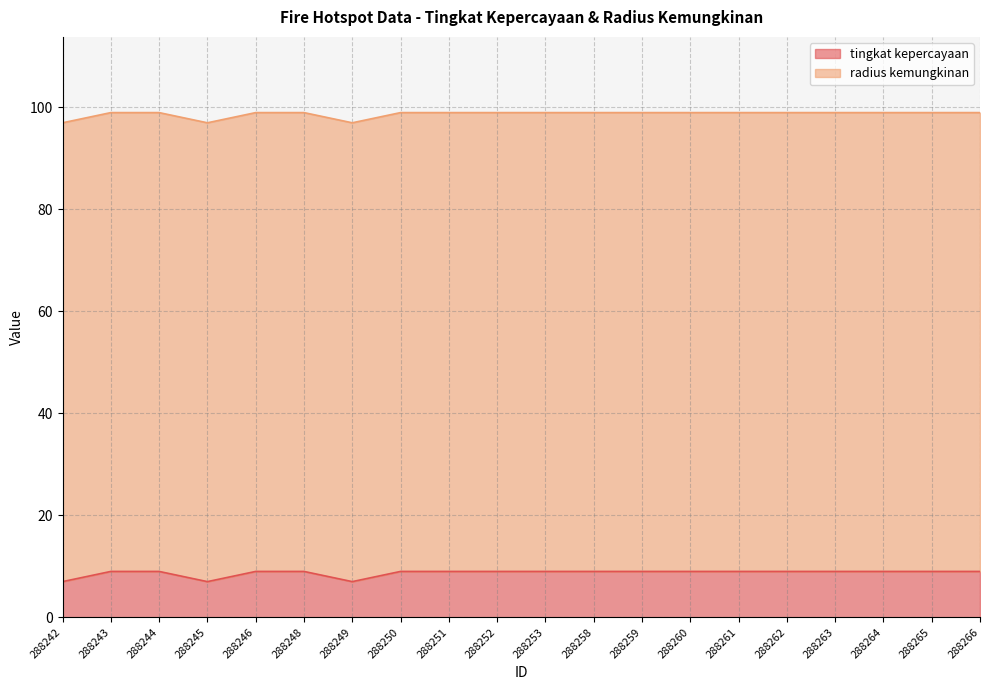

List the labels in order of value, largest first.

288243, 288244, 288246, 288248, 288250, 288251, 288252, 288253, 288258, 288259, 288260, 288261, 288262, 288263, 288264, 288265, 288266, 288242, 288245, 288249